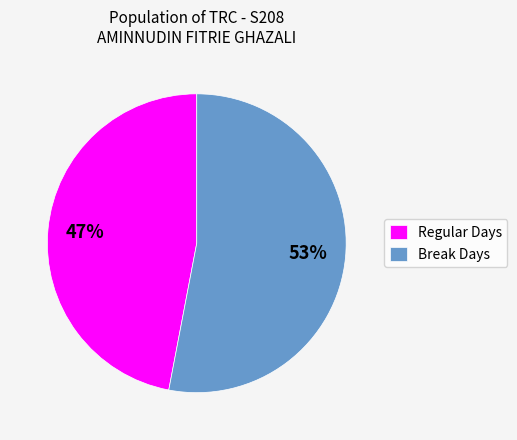

Which category accounts for the majority?

Break Days